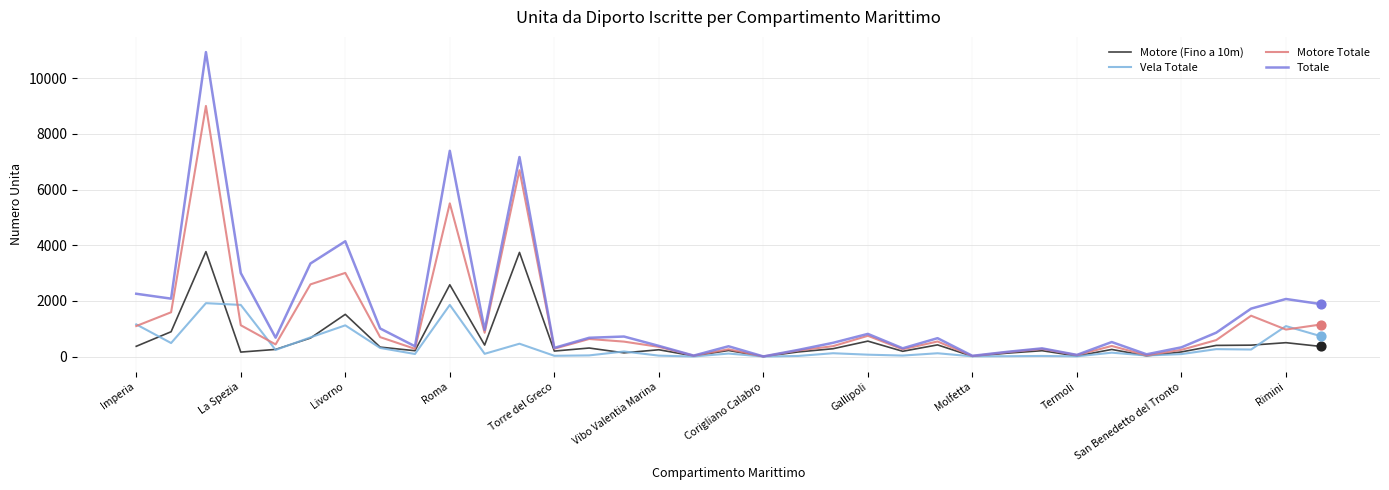

Which series has the largest total across all categories?

Totale